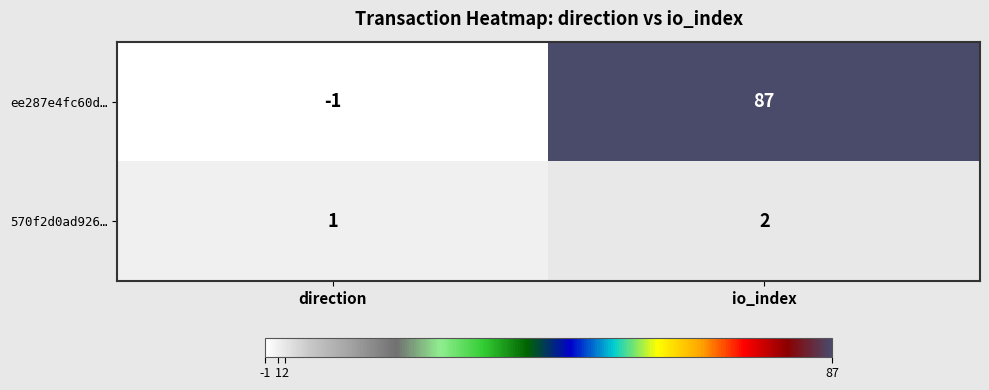

What is the sum of the 570f2d0ad926… values at direction and io_index?

3